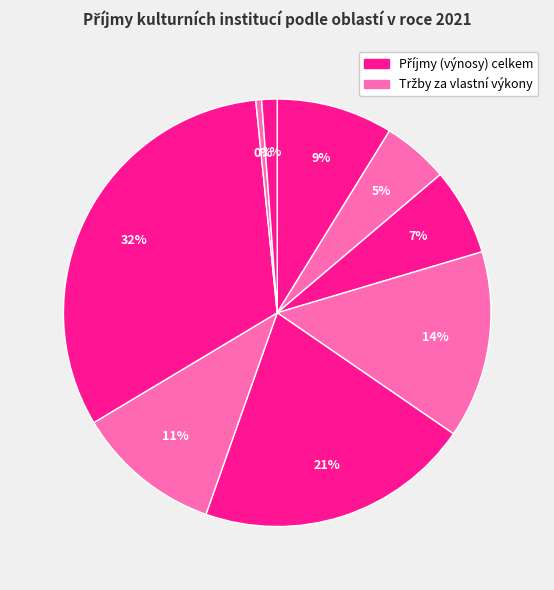

Count the number of slices in the pie.

9